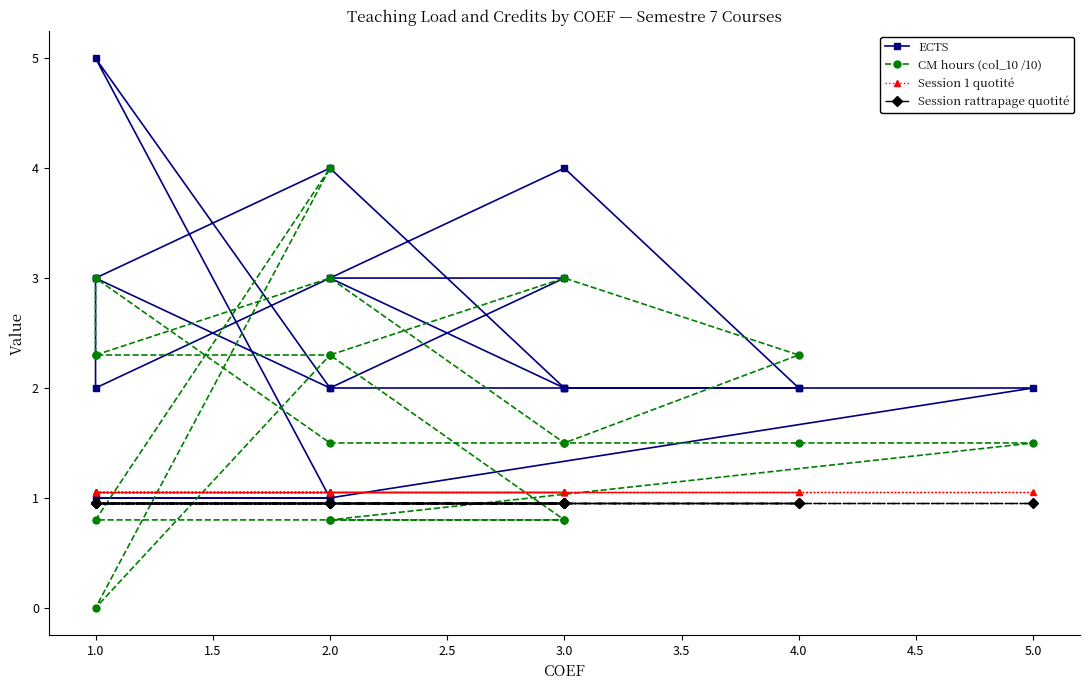

Which series has the largest total across all categories?

ECTS